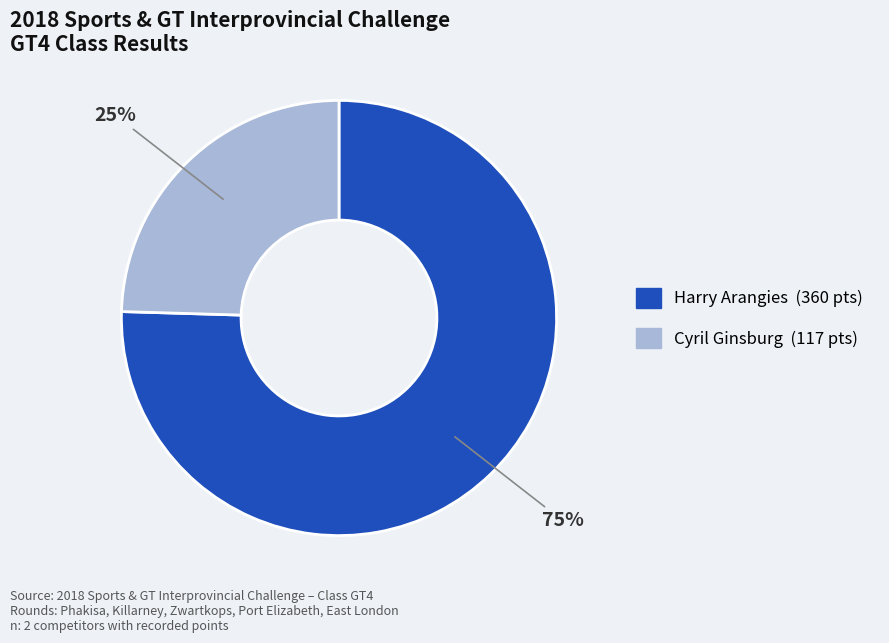

What is the largest slice in the pie chart?

Harry Arangies